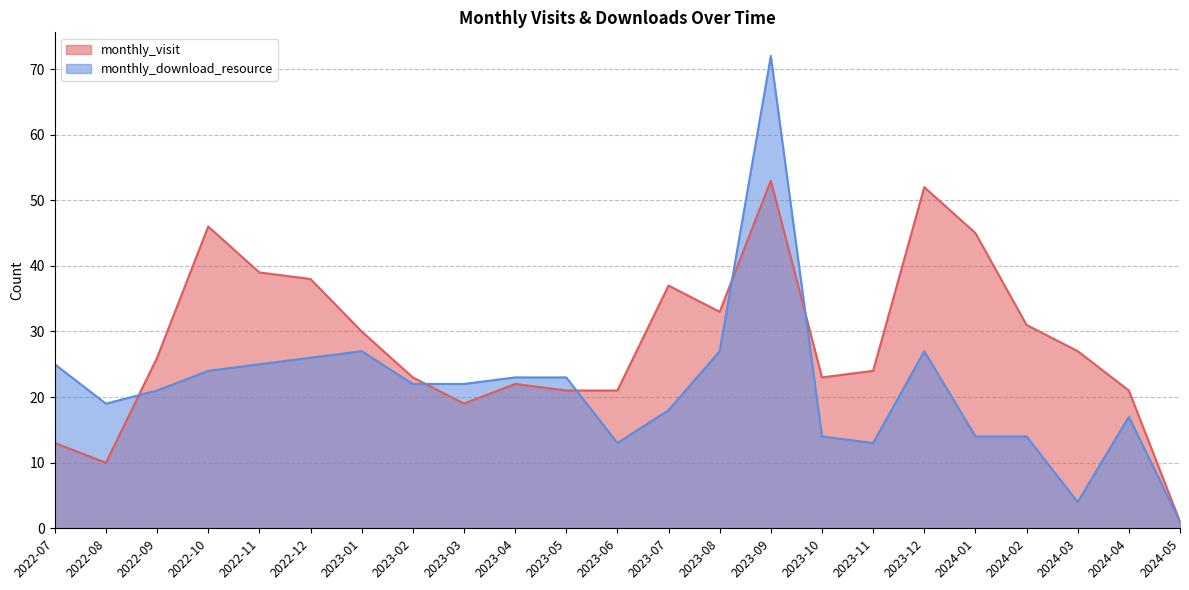

What is the sum of the monthly_download_resource values at 2022-08 and 2023-05?

42